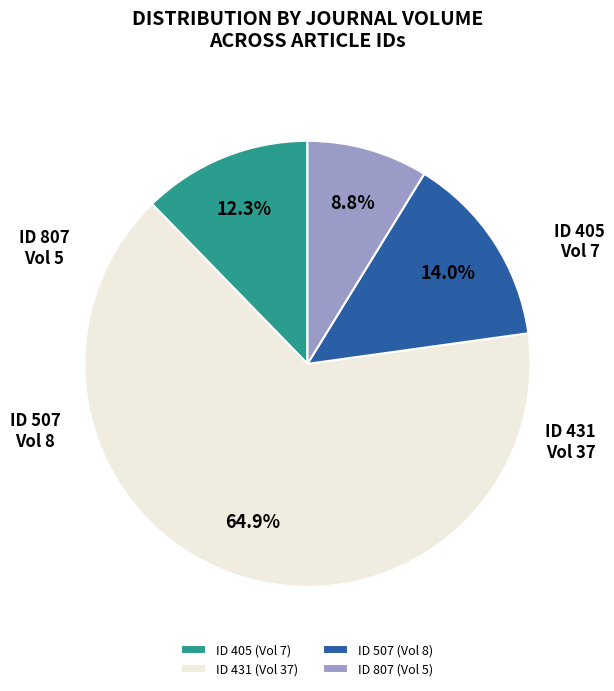

Do ID 507 (Vol 8) and ID 807 (Vol 5) together represent more than half of the pie?

No